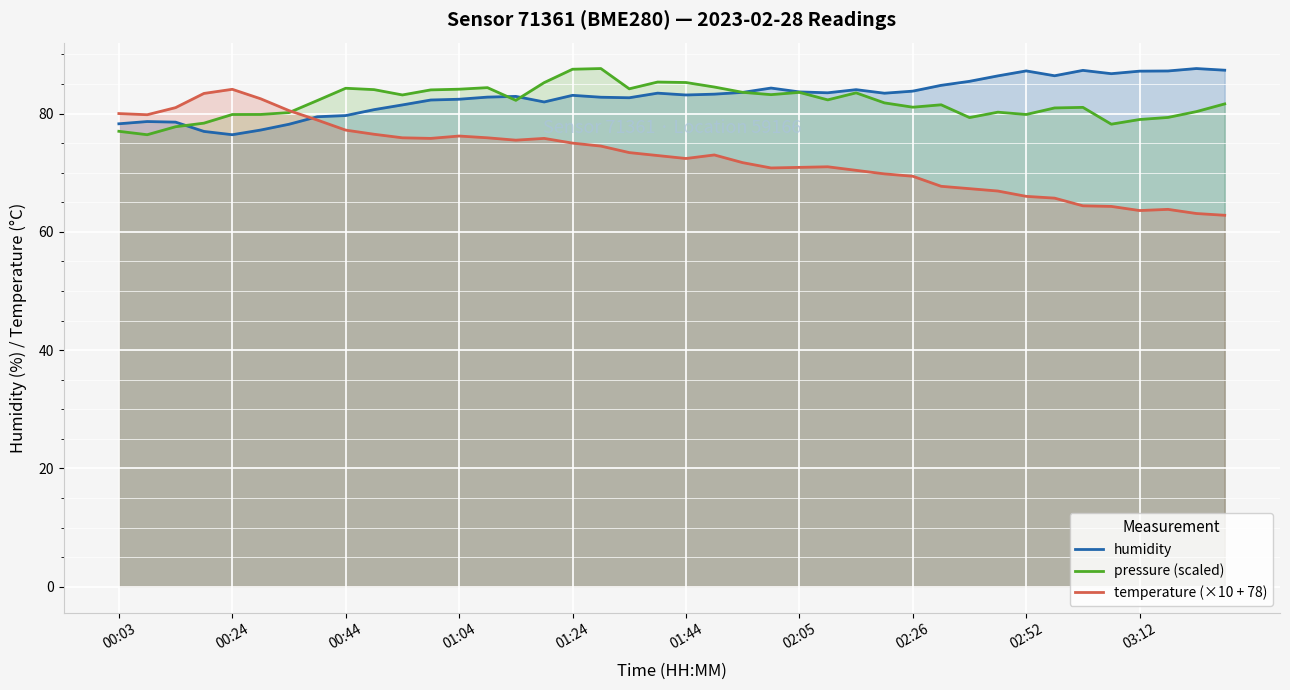

What is the difference between the maximum and minimum values in the temperature (×10 + 78) series?

21.3